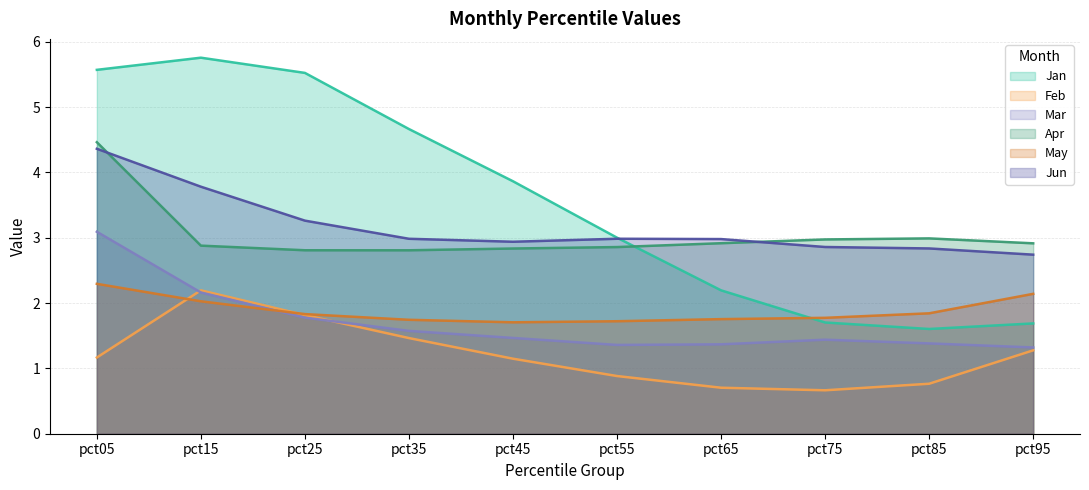

How many data points does each series have?

10